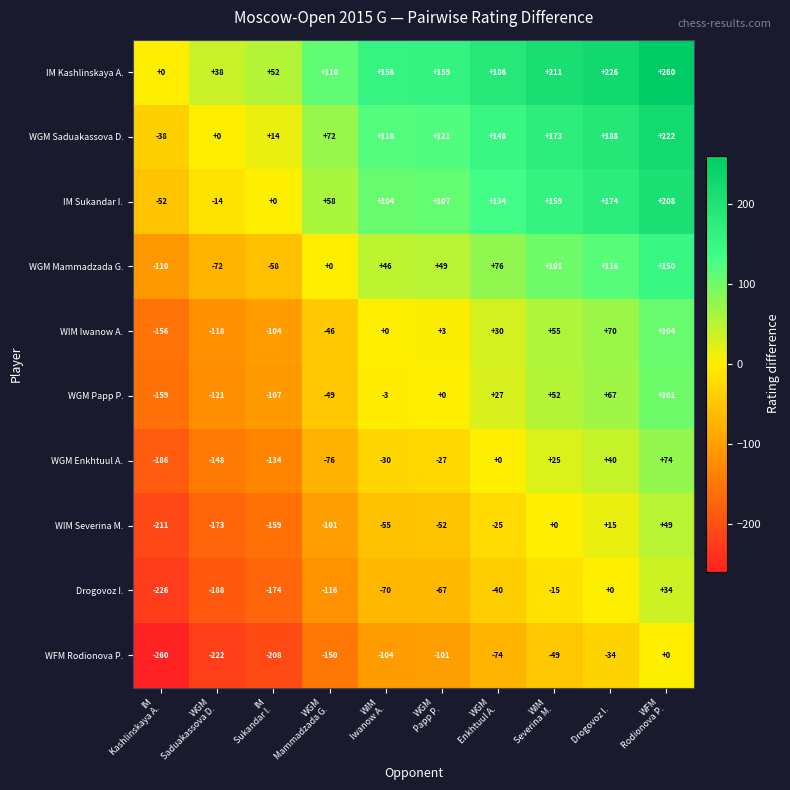

What is the average value of the WFM Rodionova P. series?

-120